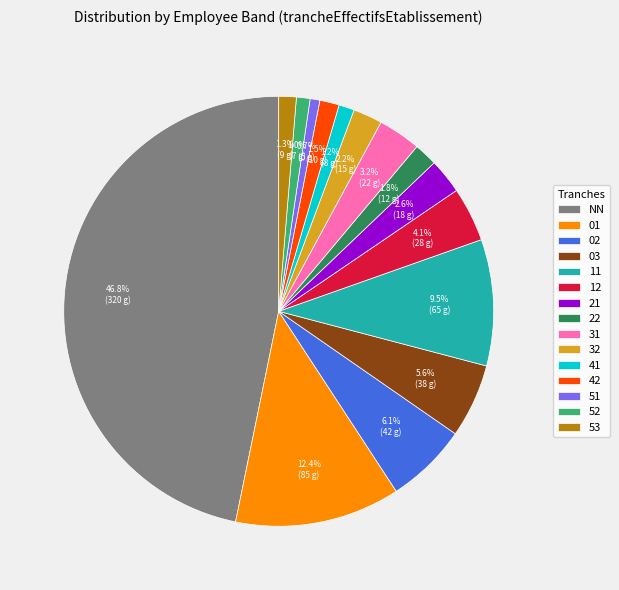

To the nearest percent, what percentage of the pie is 31?

3%